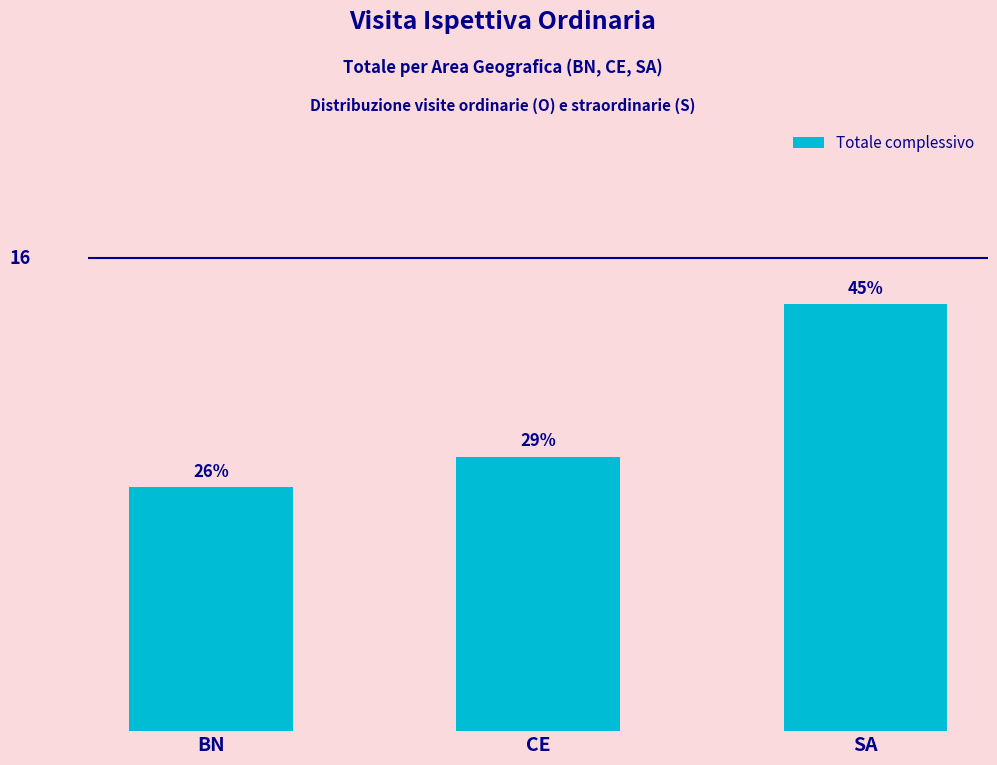

Are the bars horizontal?

No